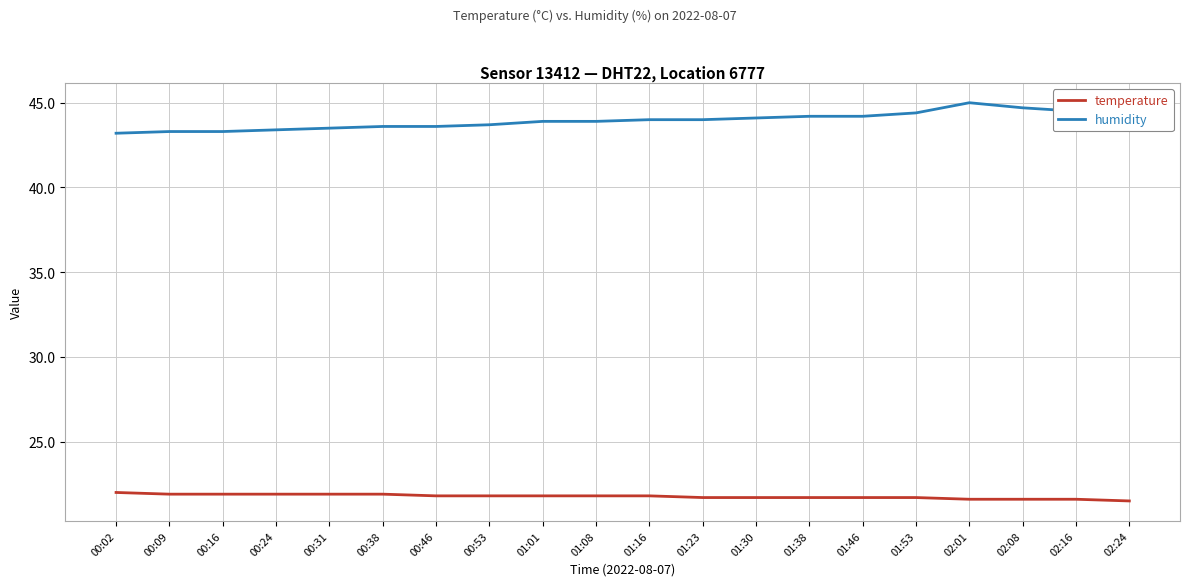

What are all the series names shown in the legend?

temperature, humidity